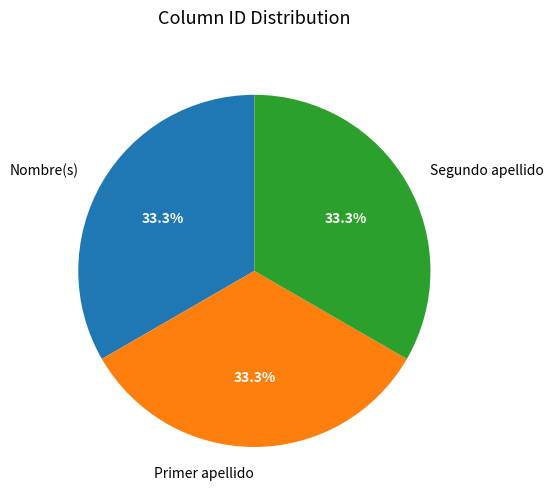

What is the ratio of the value at Primer apellido to the value at Nombre(s)?

1.0